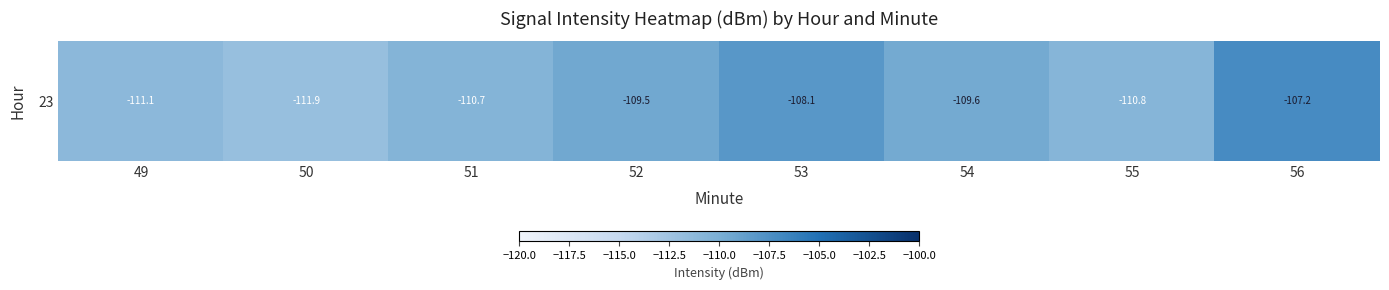

At which category does the chart reach its minimum across all series?

50